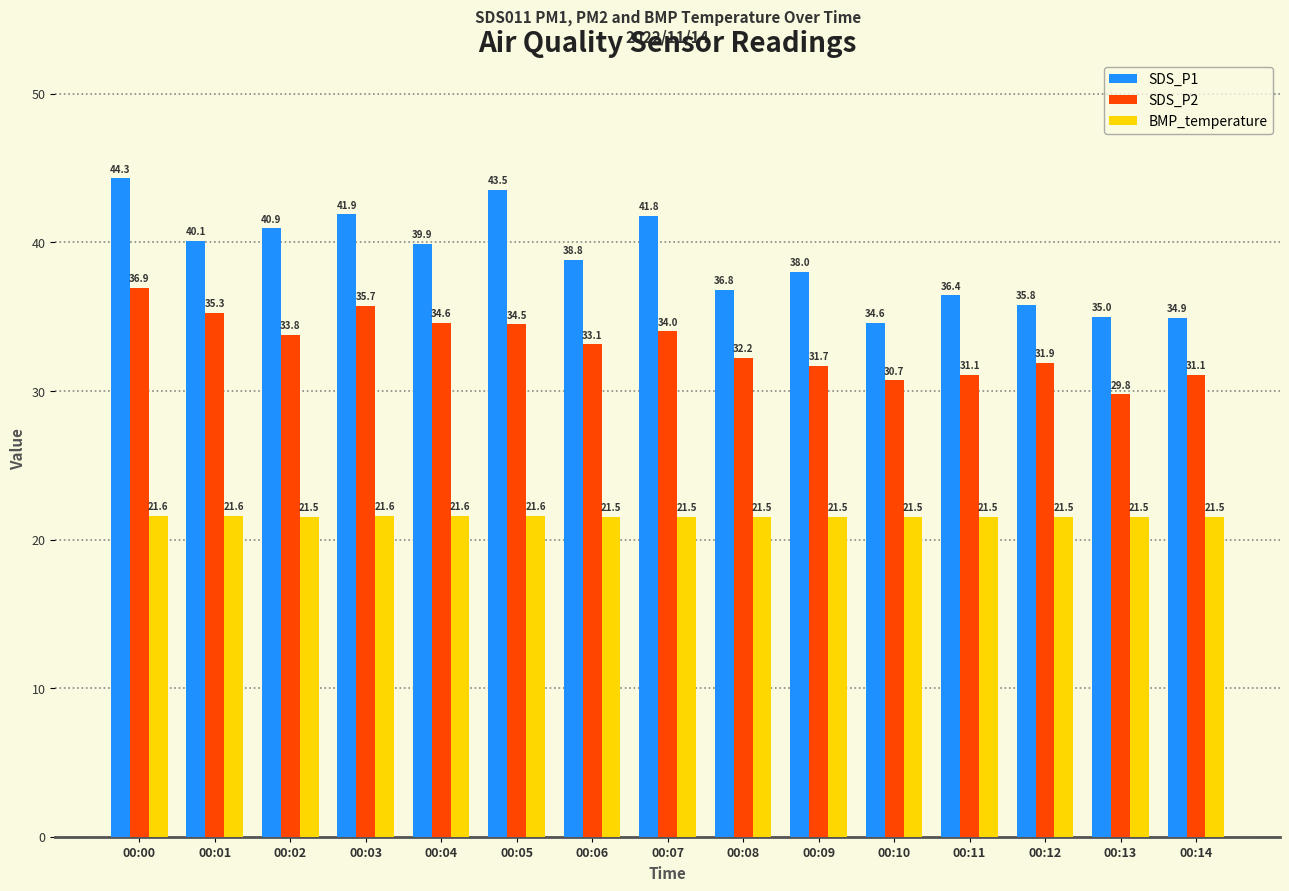

At which category is the sum across all series the highest?

00:00